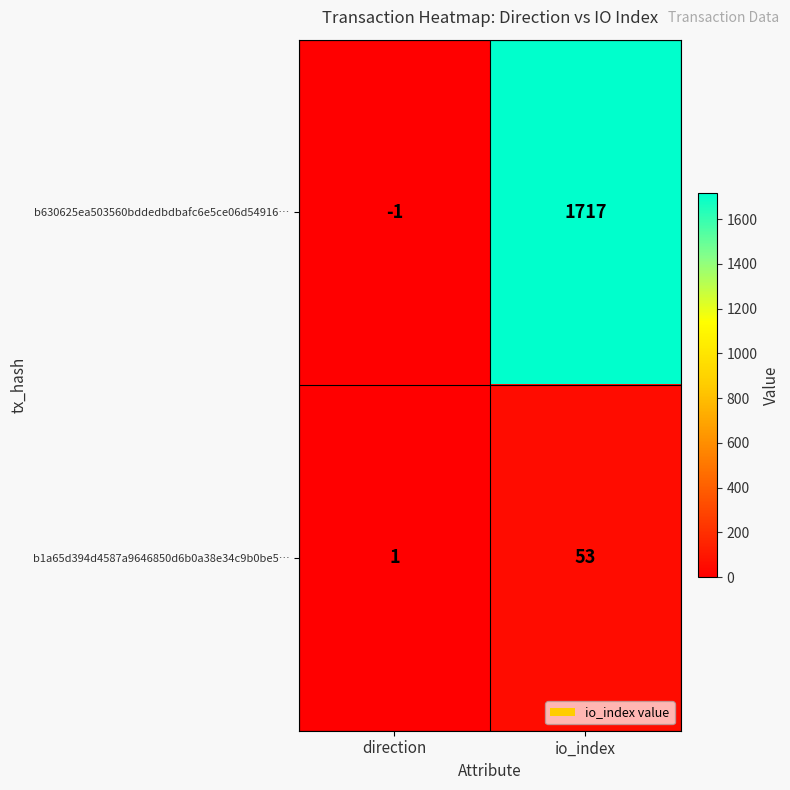

What is the sum of the b630625ea503560bddedbdbafc6e5ce06d54916… values at direction and io_index?

1716